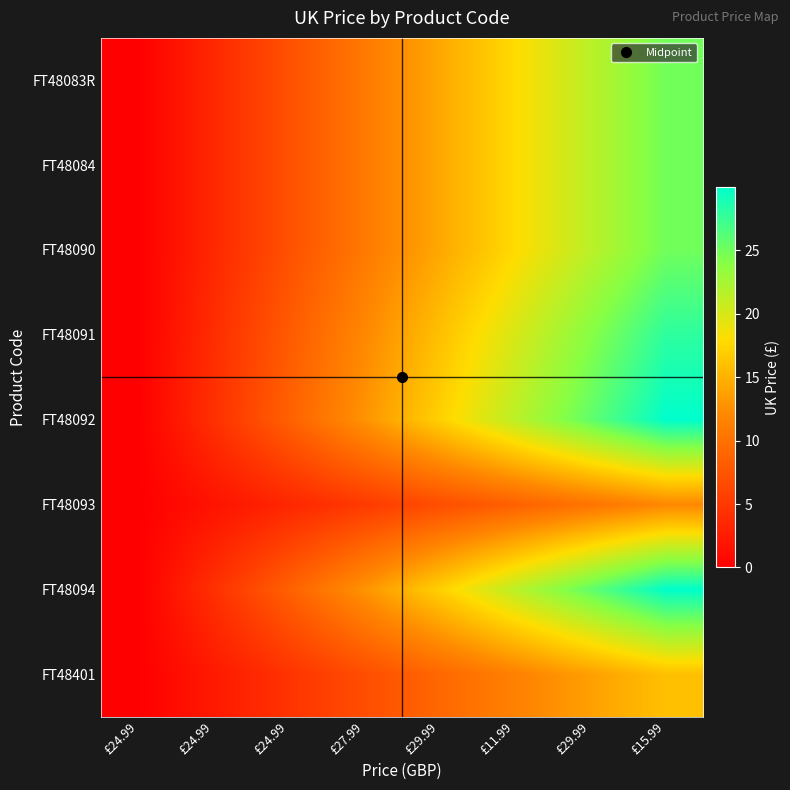

Reading left to right, list all the values displayed in this chart.

FT48083R: £24.99=0.0	£24.99=3.6	£24.99=7.1	£27.99=10.7	£29.99=14.3	£11.99=17.8	£29.99=21.4	£15.99=25.0
FT48084: £24.99=0.0	£24.99=3.6	£24.99=7.1	£27.99=10.7	£29.99=14.3	£11.99=17.8	£29.99=21.4	£15.99=25.0
FT48090: £24.99=0.0	£24.99=3.6	£24.99=7.1	£27.99=10.7	£29.99=14.3	£11.99=17.8	£29.99=21.4	£15.99=25.0
FT48091: £24.99=0.0	£24.99=4.0	£24.99=8.0	£27.99=12.0	£29.99=16.0	£11.99=20.0	£29.99=24.0	£15.99=28.0
FT48092: £24.99=0.0	£24.99=4.3	£24.99=8.6	£27.99=12.9	£29.99=17.1	£11.99=21.4	£29.99=25.7	£15.99=30.0
FT48093: £24.99=0.0	£24.99=1.7	£24.99=3.4	£27.99=5.1	£29.99=6.9	£11.99=8.6	£29.99=10.3	£15.99=12.0
FT48094: £24.99=0.0	£24.99=4.3	£24.99=8.6	£27.99=12.9	£29.99=17.1	£11.99=21.4	£29.99=25.7	£15.99=30.0
FT48401: £24.99=0.0	£24.99=2.3	£24.99=4.6	£27.99=6.9	£29.99=9.1	£11.99=11.4	£29.99=13.7	£15.99=16.0